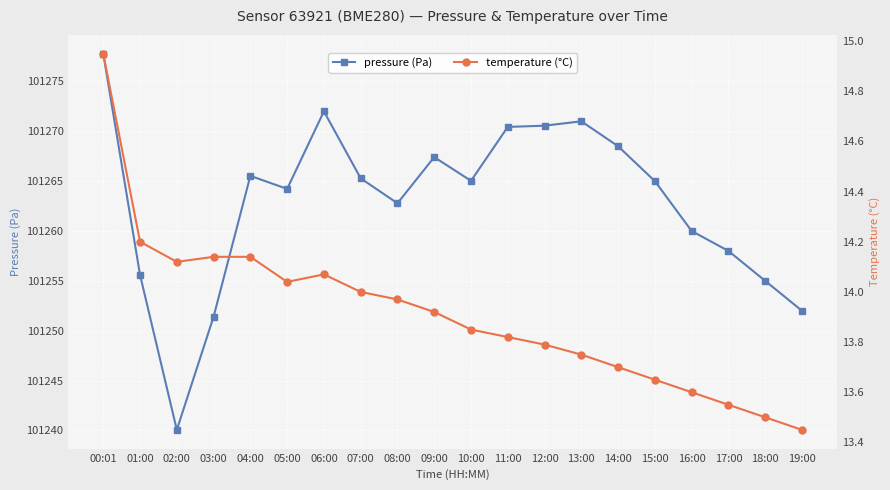

In pressure, how many points are lower than both neighbors (excluding endpoints)?

4